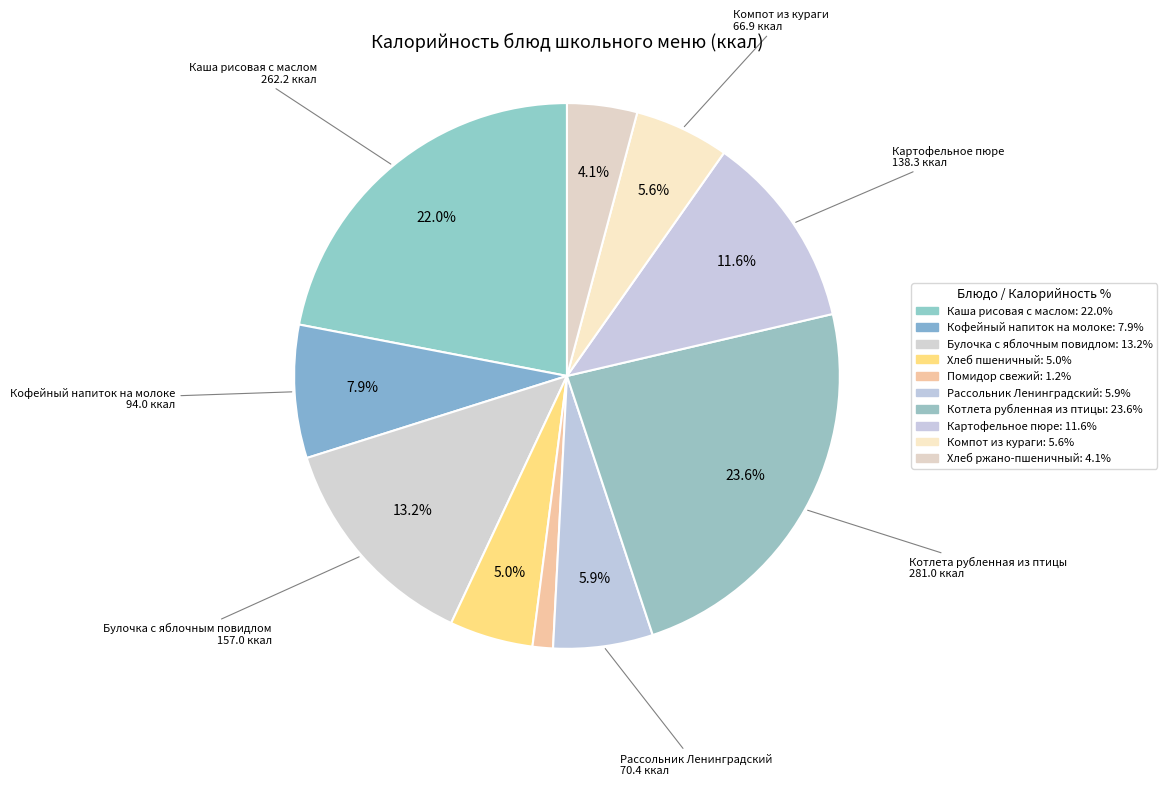

How many slices are in this pie chart?

10